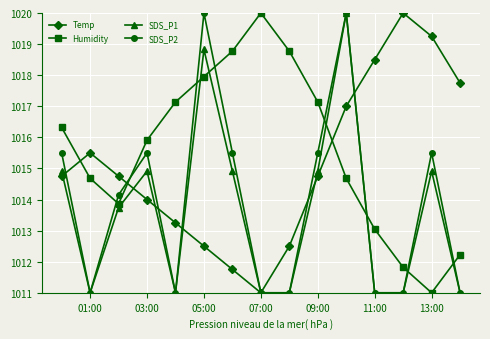

After their last crossing, which series has the higher values: Humidity or SDS_P2?

Humidity